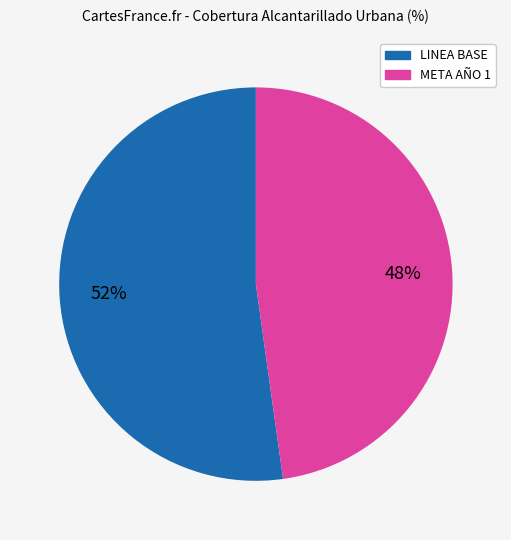

Is there a majority slice in this chart?

Yes